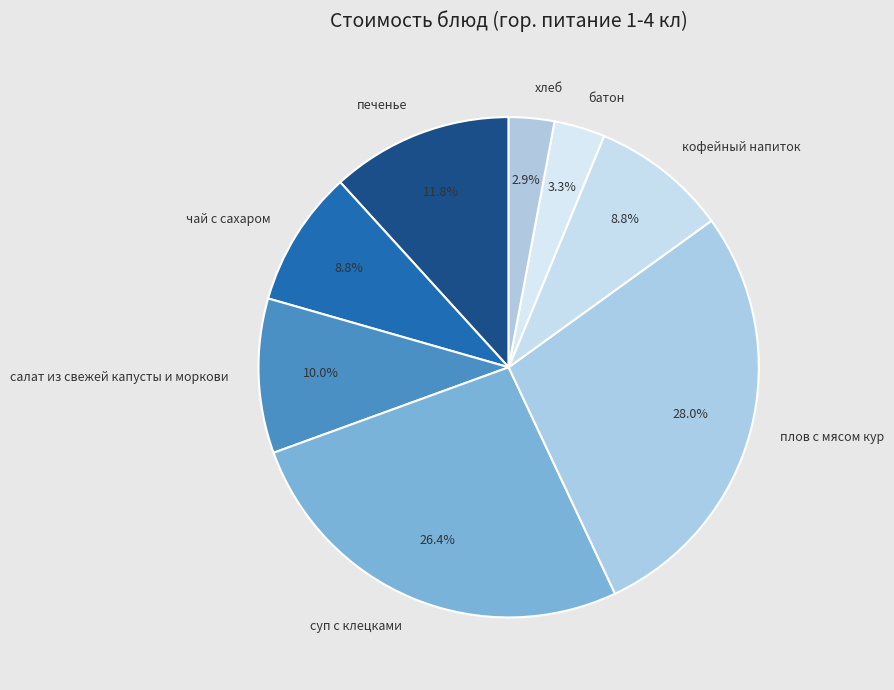

What percentage is the батон slice, to the nearest percent?

3%